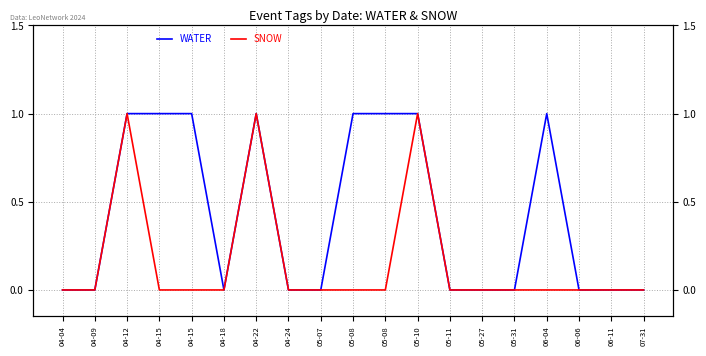

Where is the first local maximum for SNOW?

04-12